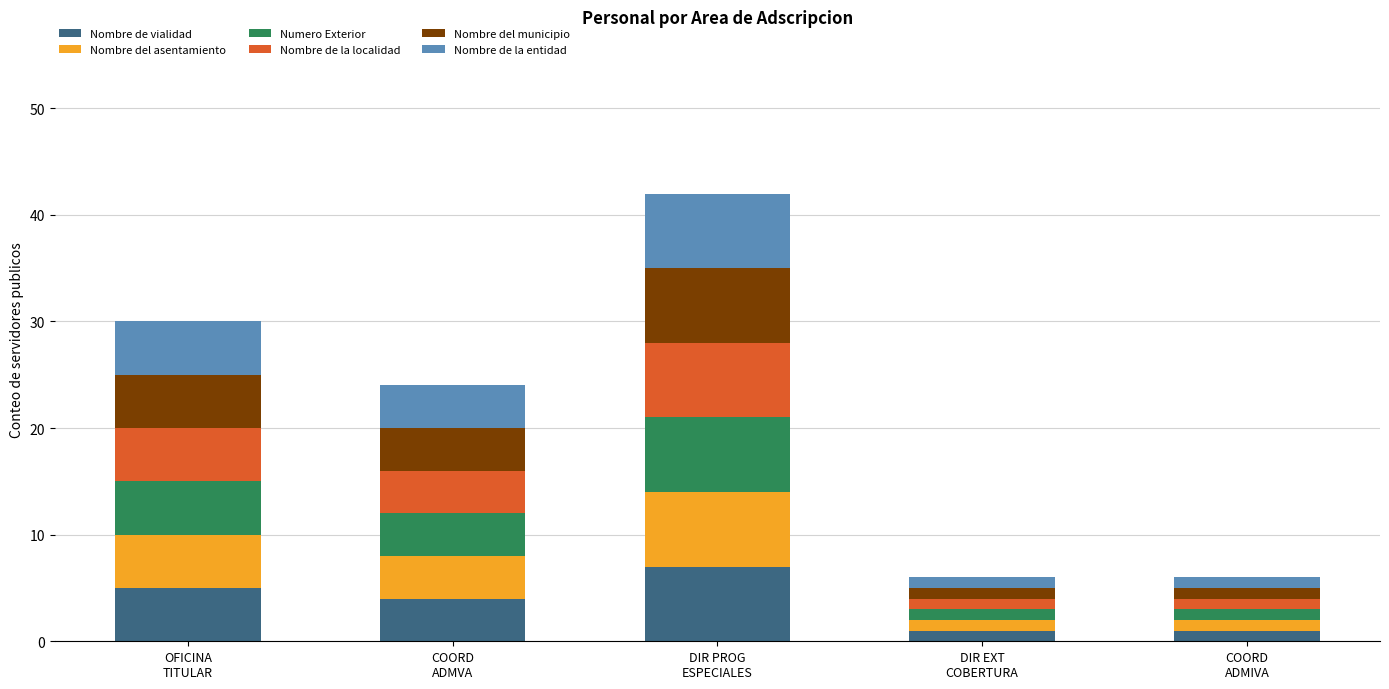

What is the average value of the Nombre de vialidad series?

4